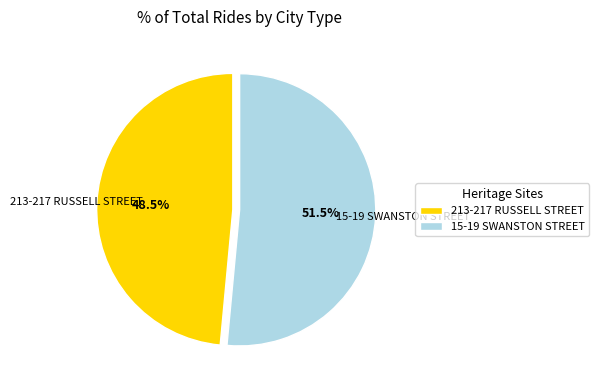

Which slice represents more than half of the pie?

15-19 SWANSTON STREET